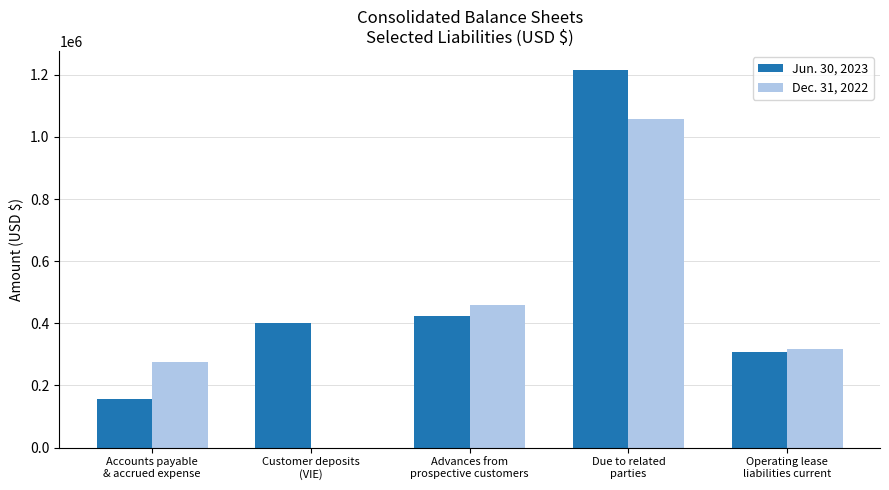

Is it true that Jun. 30, 2023 equals 307737 at Operating lease
liabilities current?

True